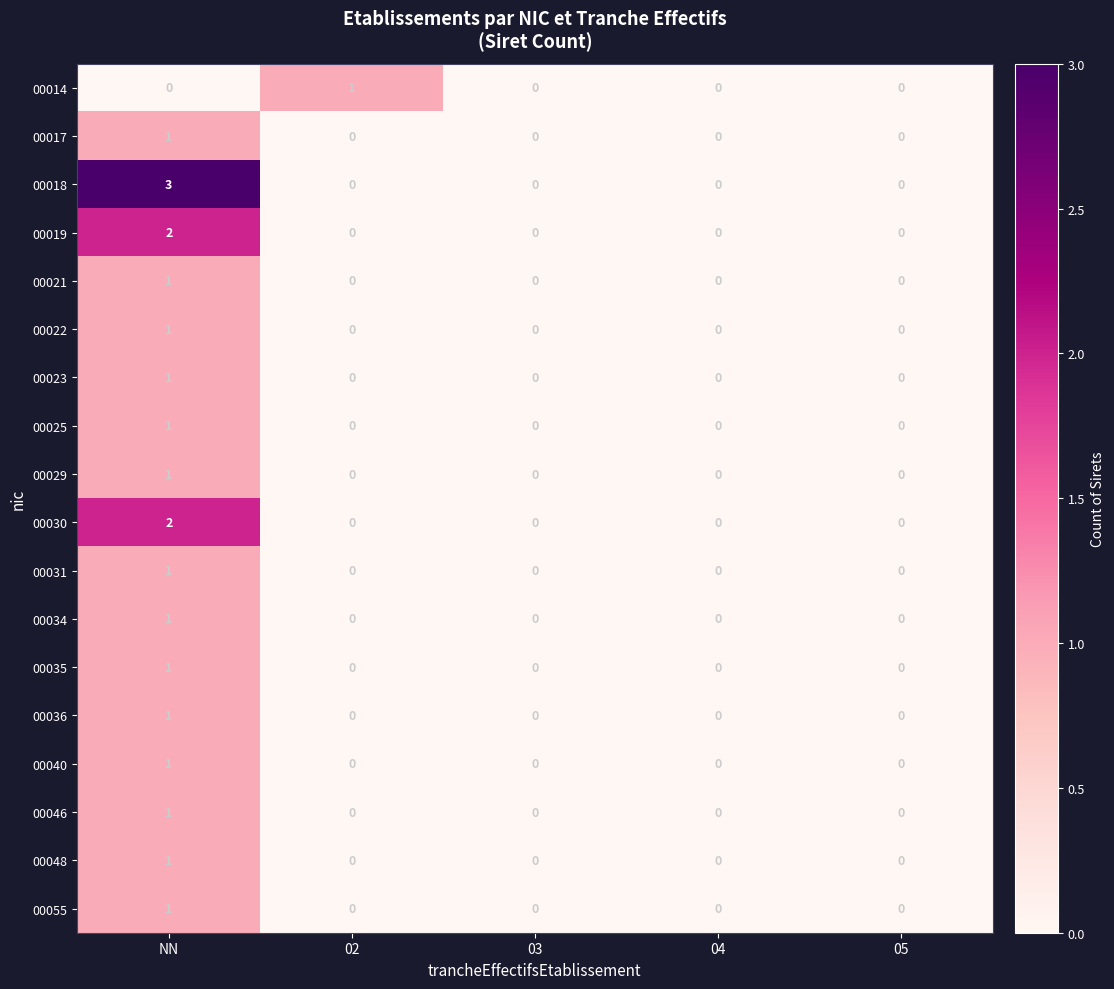

Which category has the highest value in the 00040 series?

NN